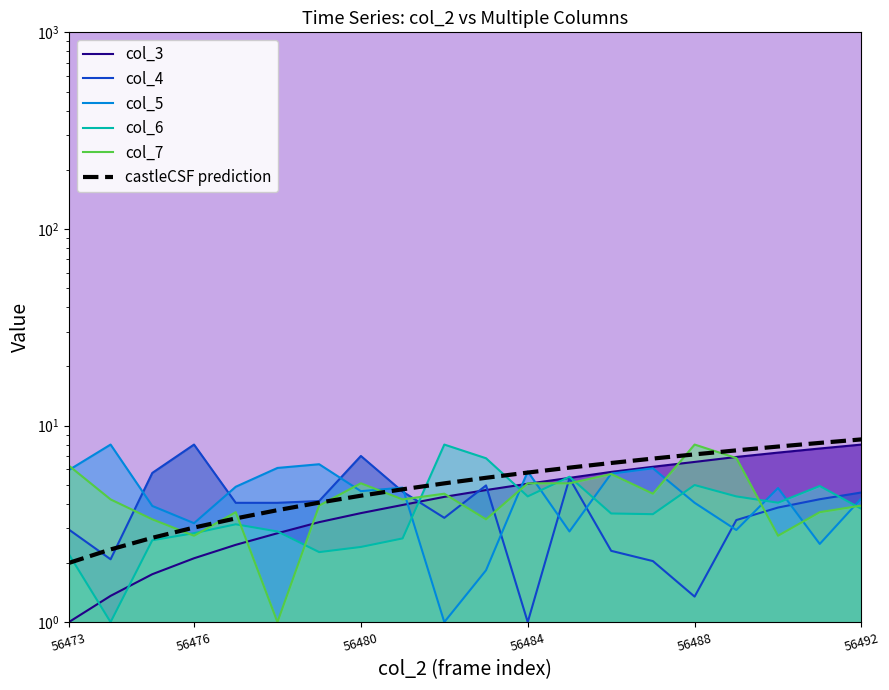

How many lines are shown in the chart?

6